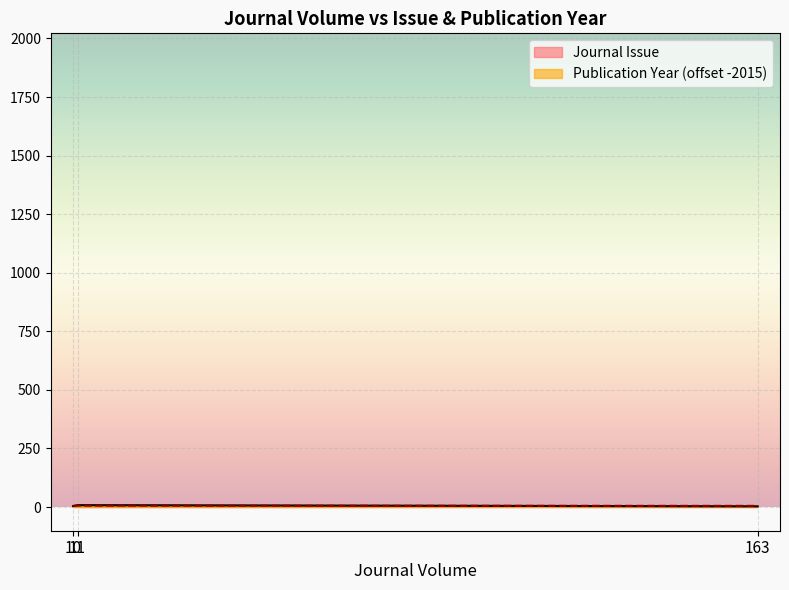

What is the total value across all series at 10?

9